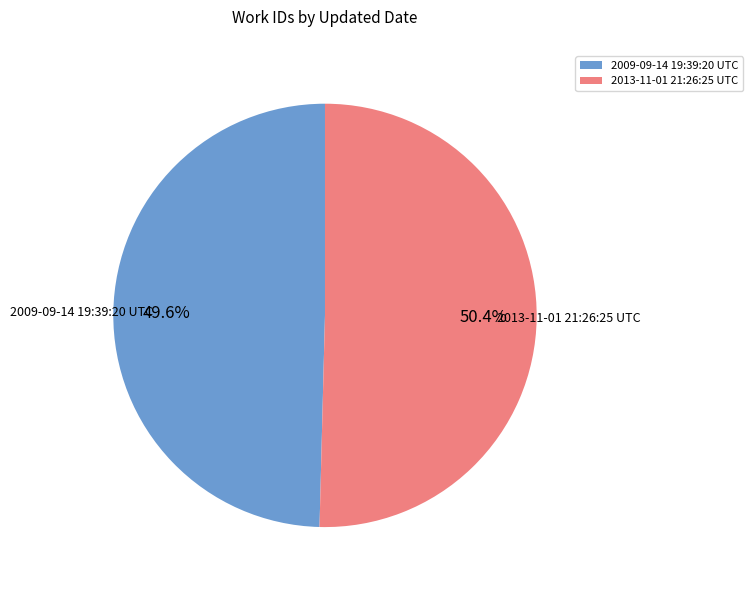

True or false: 2013-11-01 21:26:25 UTC accounts for 50% of the total.

True